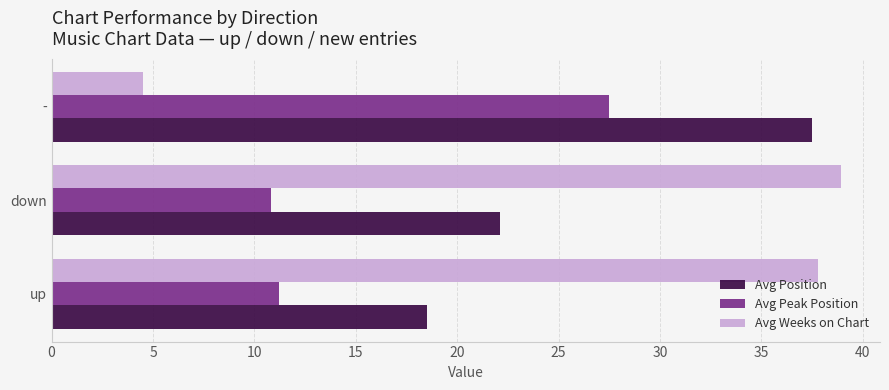

What is the total value across all series at -?

69.5